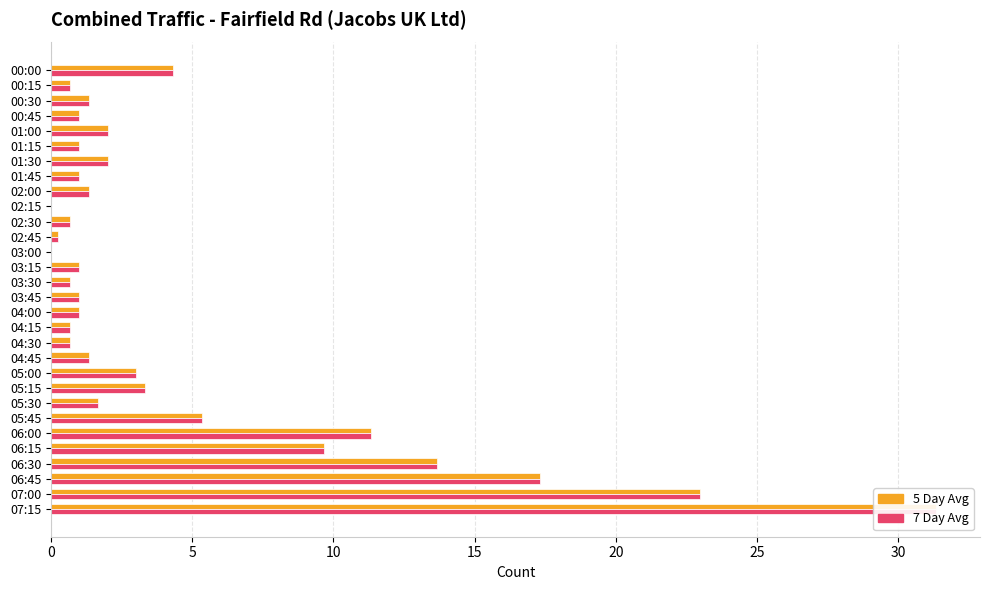

What is the sum of all 7 Day Avg values?

141.6